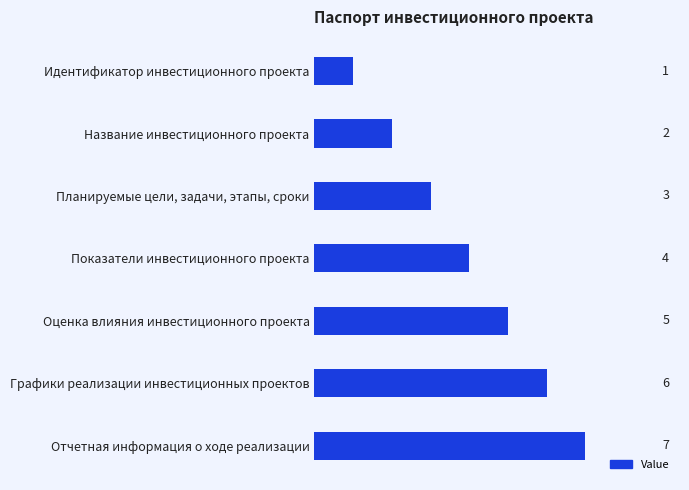

At which category does the chart reach its peak across all series?

Отчетная информация о ходе реализации